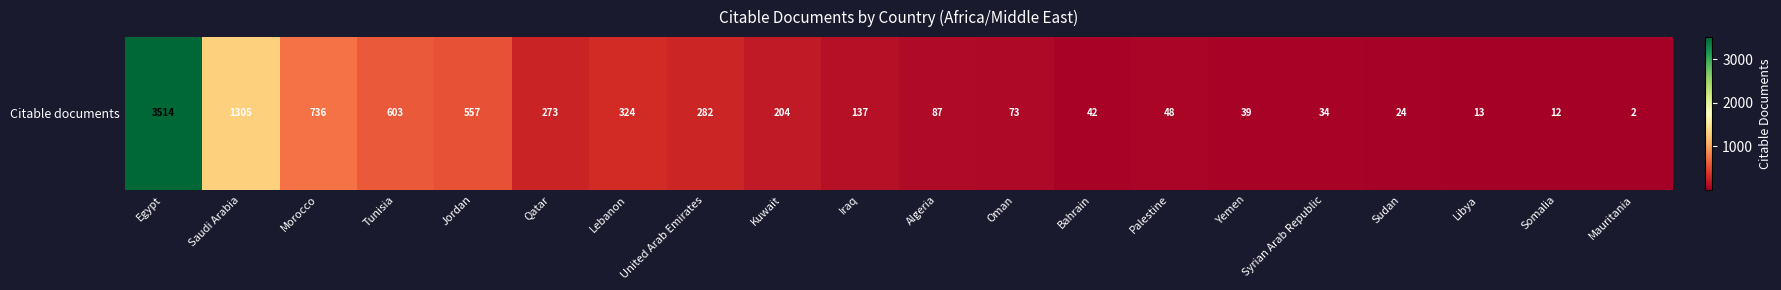

List the labels in order of value, largest first.

Egypt, Saudi Arabia, Morocco, Tunisia, Jordan, Lebanon, United Arab Emirates, Qatar, Kuwait, Iraq, Algeria, Oman, Palestine, Bahrain, Yemen, Syrian Arab Republic, Sudan, Libya, Somalia, Mauritania